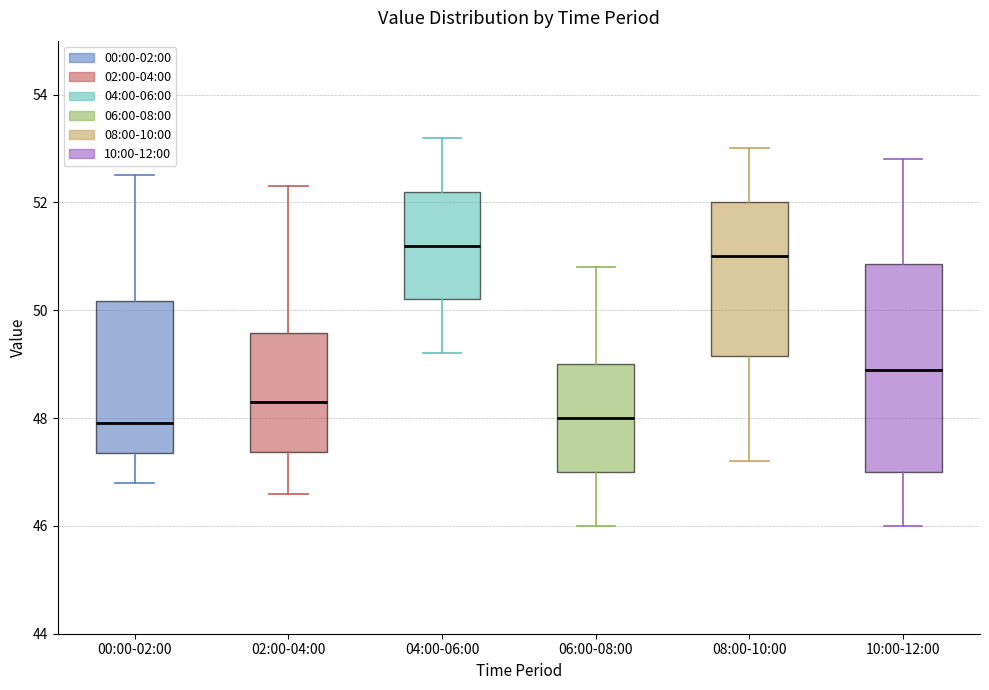

Reading left to right, read every box against the y-axis: the position of its median line, the range the box covers, and the ends of its whiskers. The values are not printed on the chart, so give them approximately, as read against the axis.

00:00-02:00: median 48.0, box 47.4 to 50.2, whiskers 46.8 to 52.6
02:00-04:00: median 48.4, box 47.4 to 49.6, whiskers 46.6 to 52.4
04:00-06:00: median 51.2, box 50.2 to 52.2, whiskers 49.2 to 53.2
06:00-08:00: median 48.0, box 47.0 to 49.0, whiskers 46.0 to 50.8
08:00-10:00: median 51.0, box 49.2 to 52.0, whiskers 47.2 to 53.0
10:00-12:00: median 49.0, box 47.0 to 50.8, whiskers 46.0 to 52.8